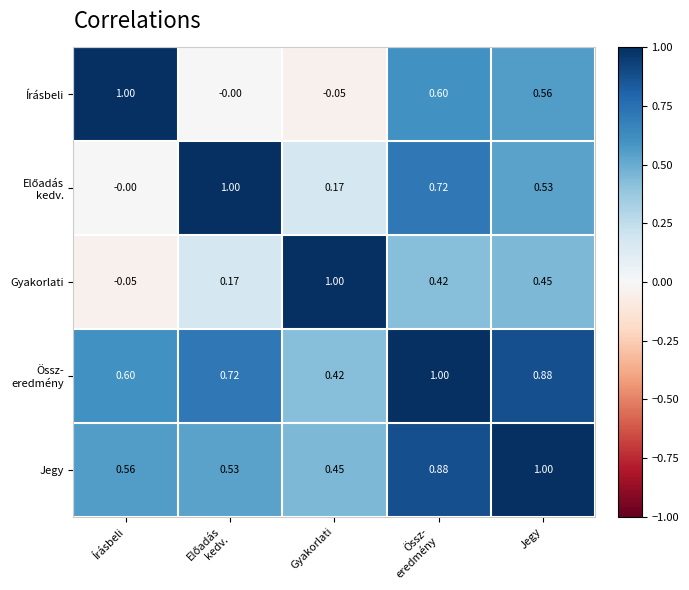

Which category has the lowest value in the Gyakorlati series?

Írásbeli